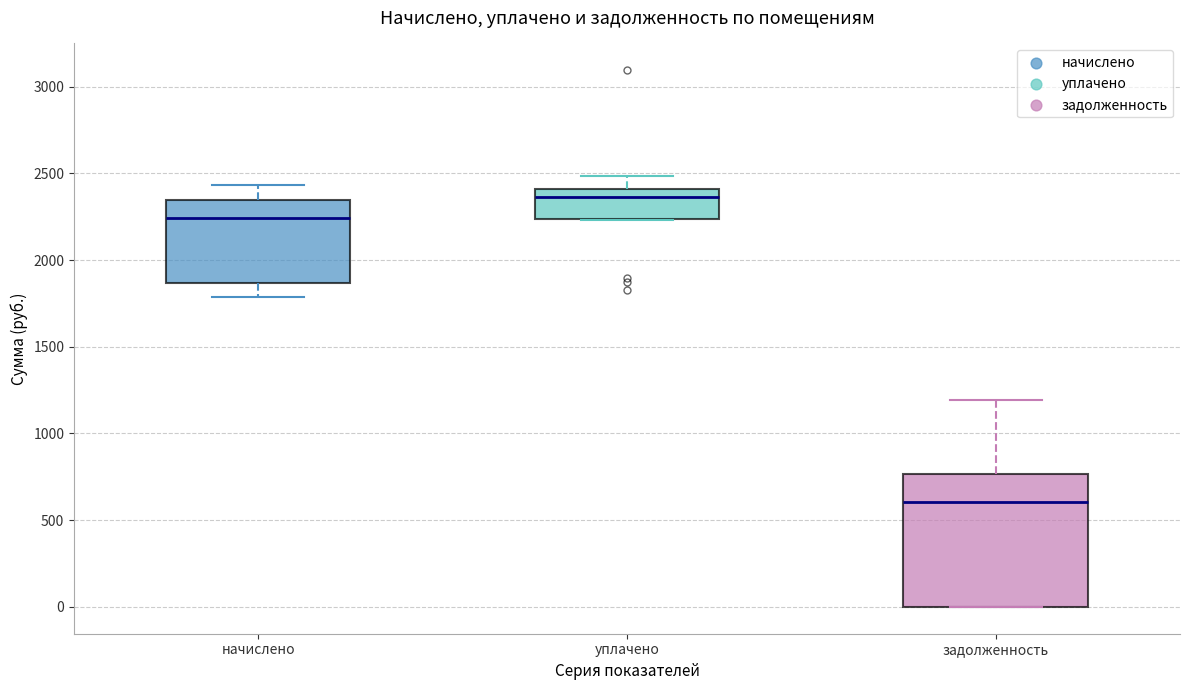

Which box has the lowest median line?

задолженность